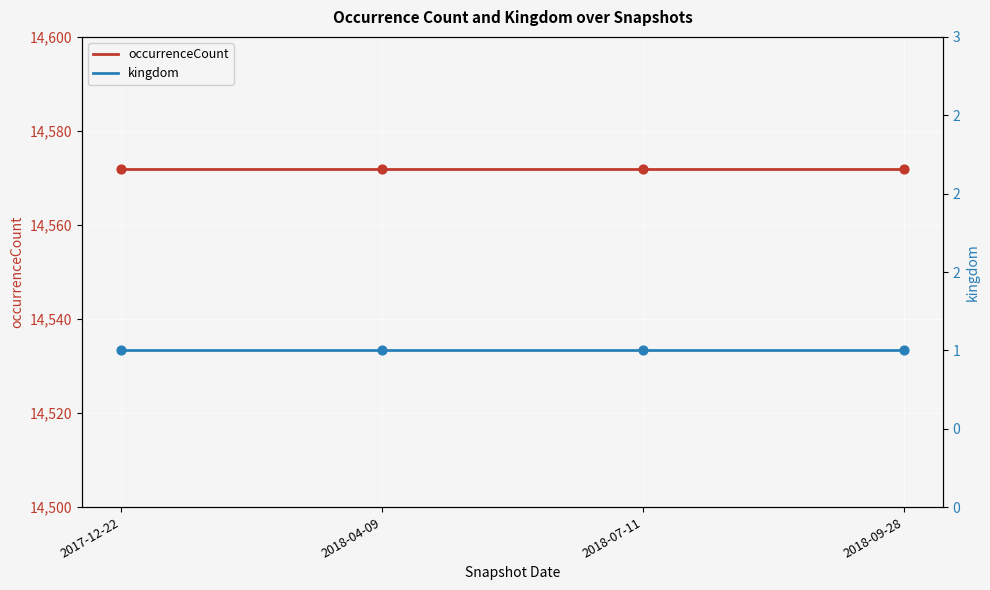

Is the value of occurrenceCount at 2018-04-09 greater than the value of kingdom at 2017-12-22?

Yes